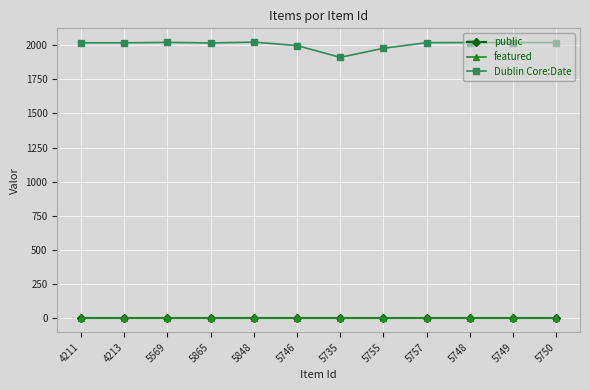

True or false: Dublin Core:Date has more than 0 points higher than both neighbors.

True